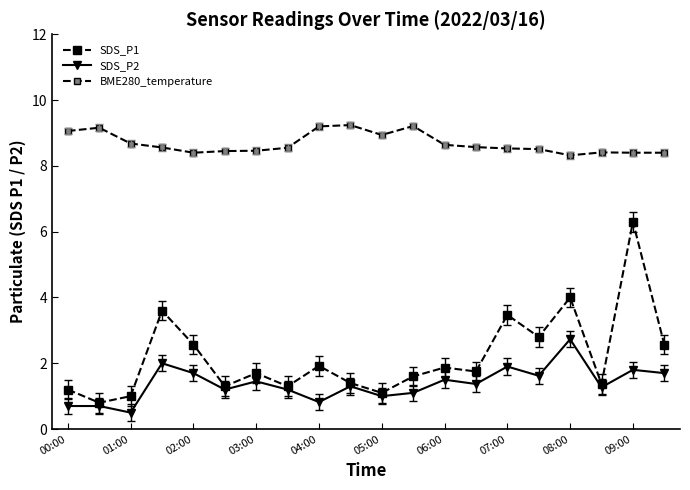

At which label does SDS_P2 reach its peak?

08:00